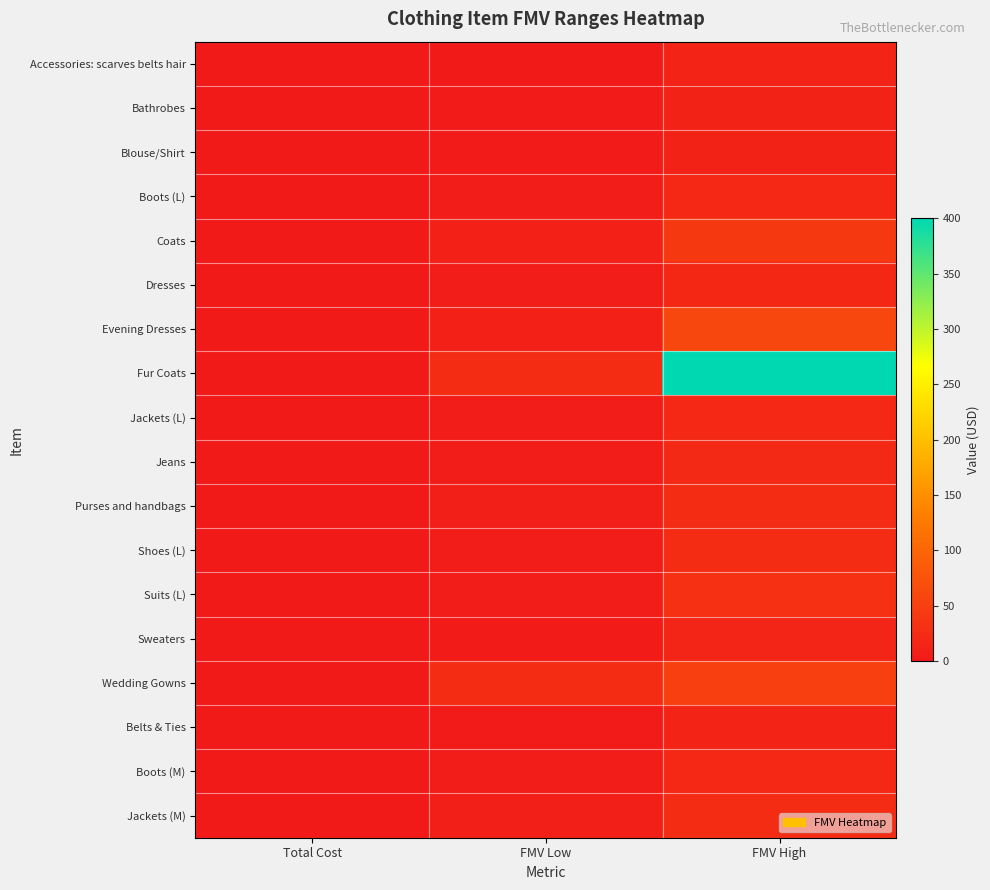

Between Total Cost and FMV High, which series saw the biggest shift?

Fur Coats